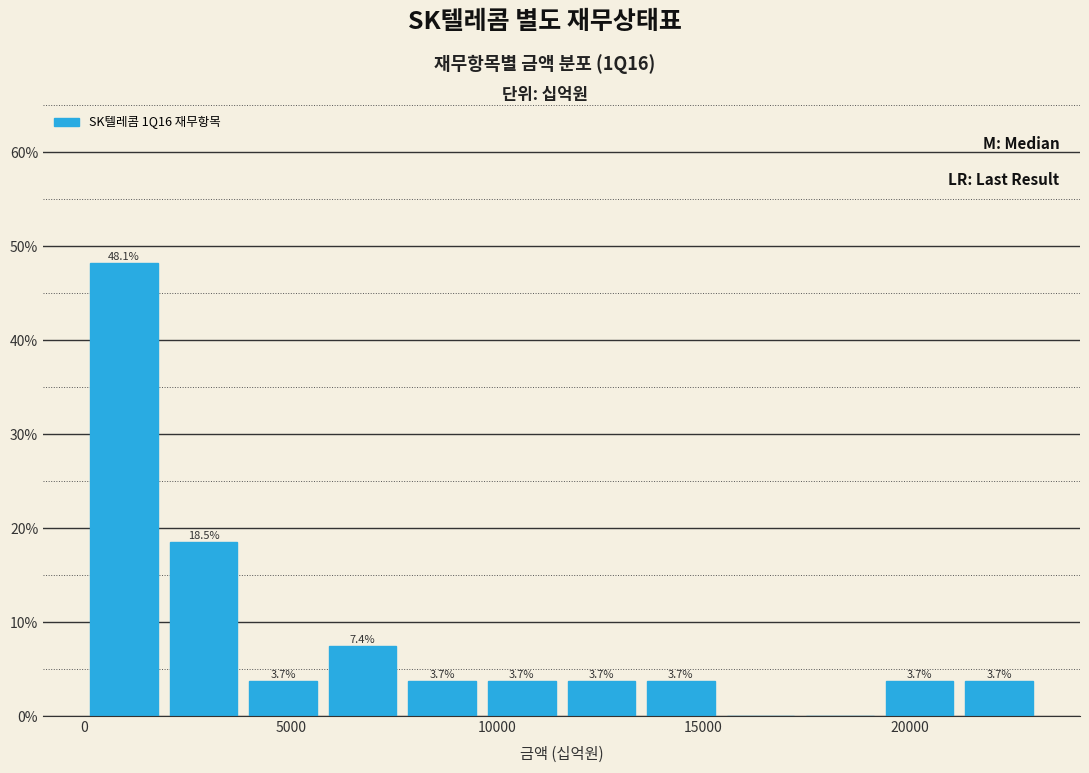

Read against the x-axis, roughly where is the centre of the tallest bar?

1000